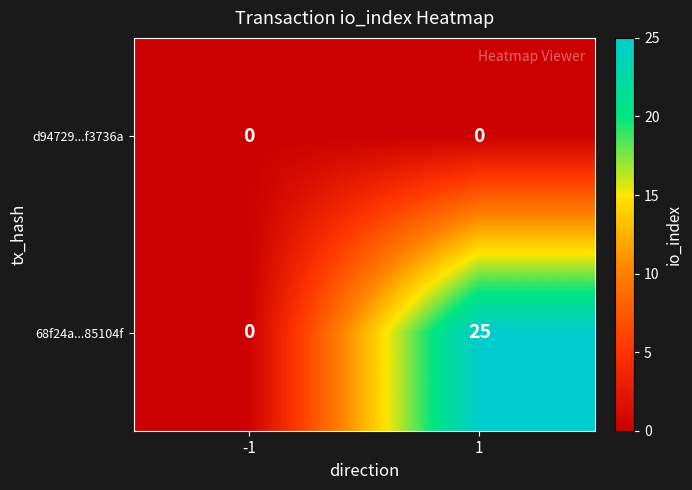

Reading left to right, what are all the values shown in this chart?

d94729...f3736a: -1=0	1=0
68f24a...85104f: -1=0	1=25